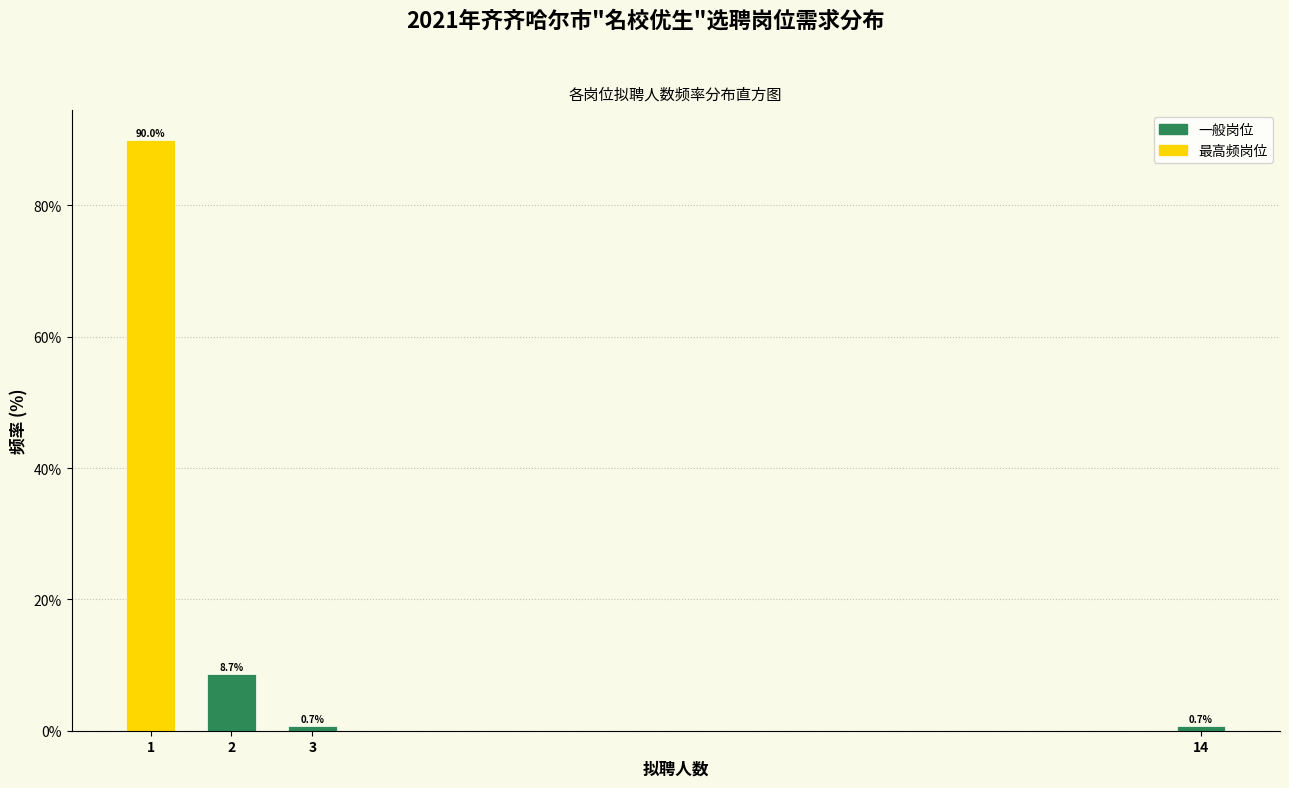

Reading right to left, list all the values displayed in this chart.

0.7	0.7	8.7	90.0